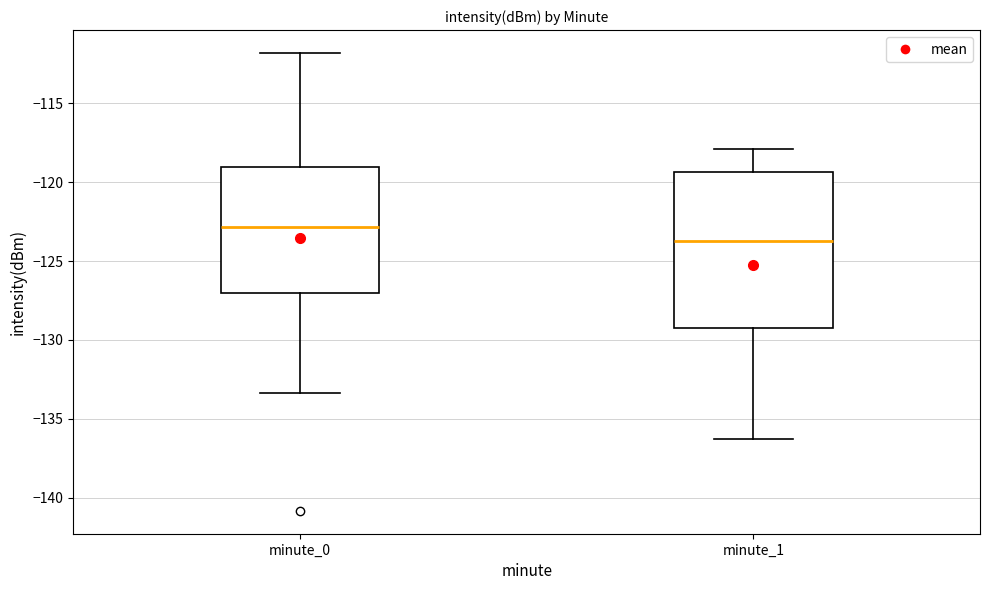

Which box has the lowest median line?

minute_1